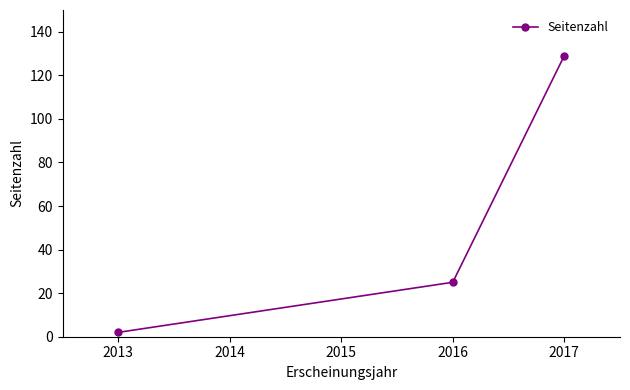

The chart shows a value of 129 at 2017. True or false?

True